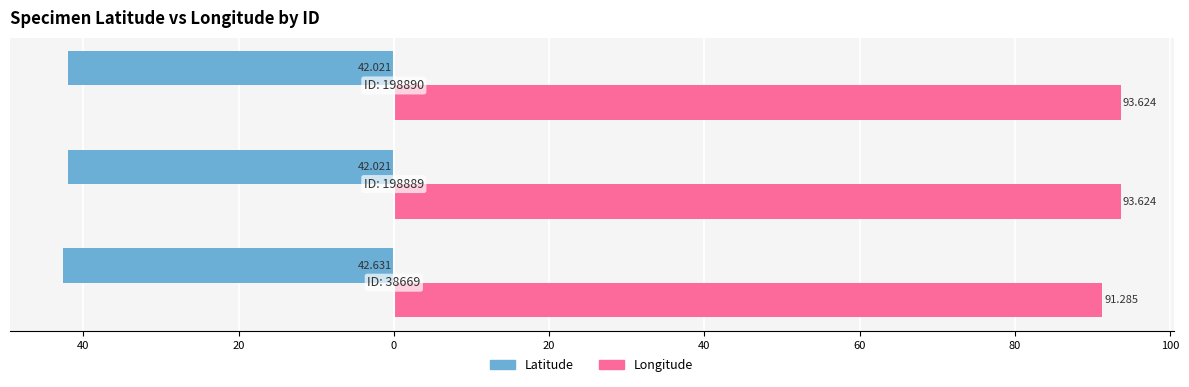

What are all the series names shown in the legend?

Latitude, Longitude